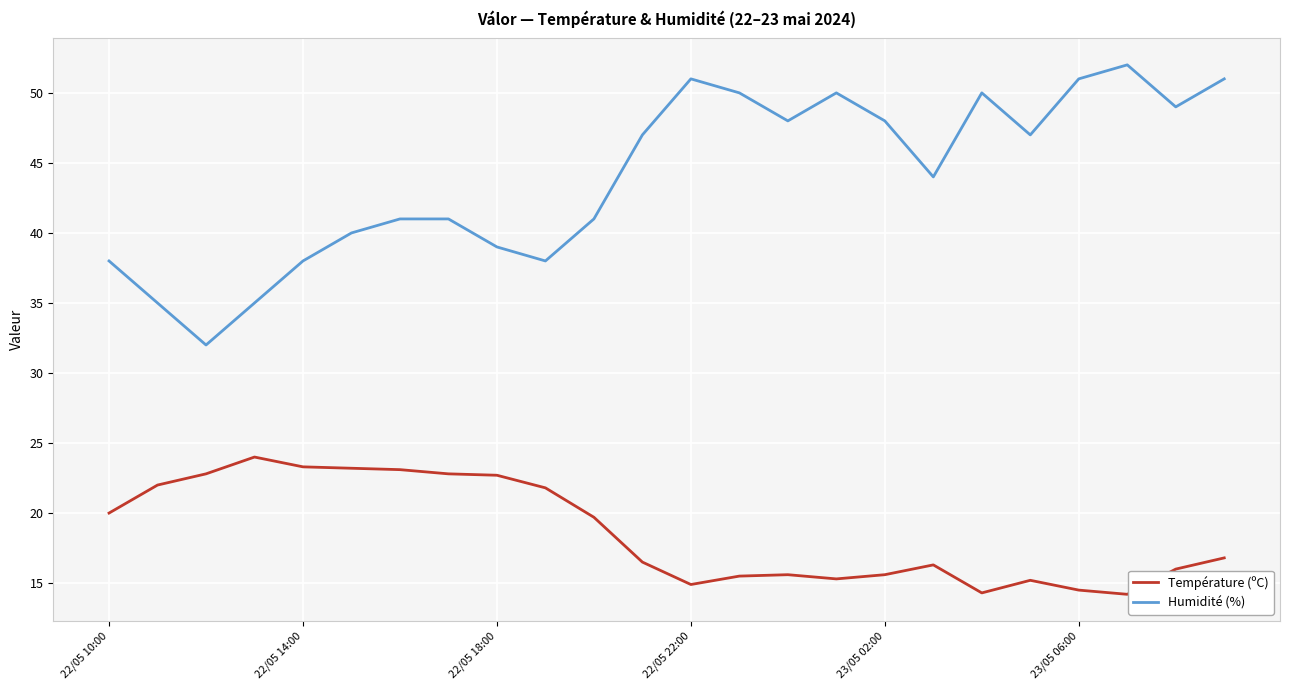

List the series in order of their peak value, highest first.

Humidité (%), Température (ºC)